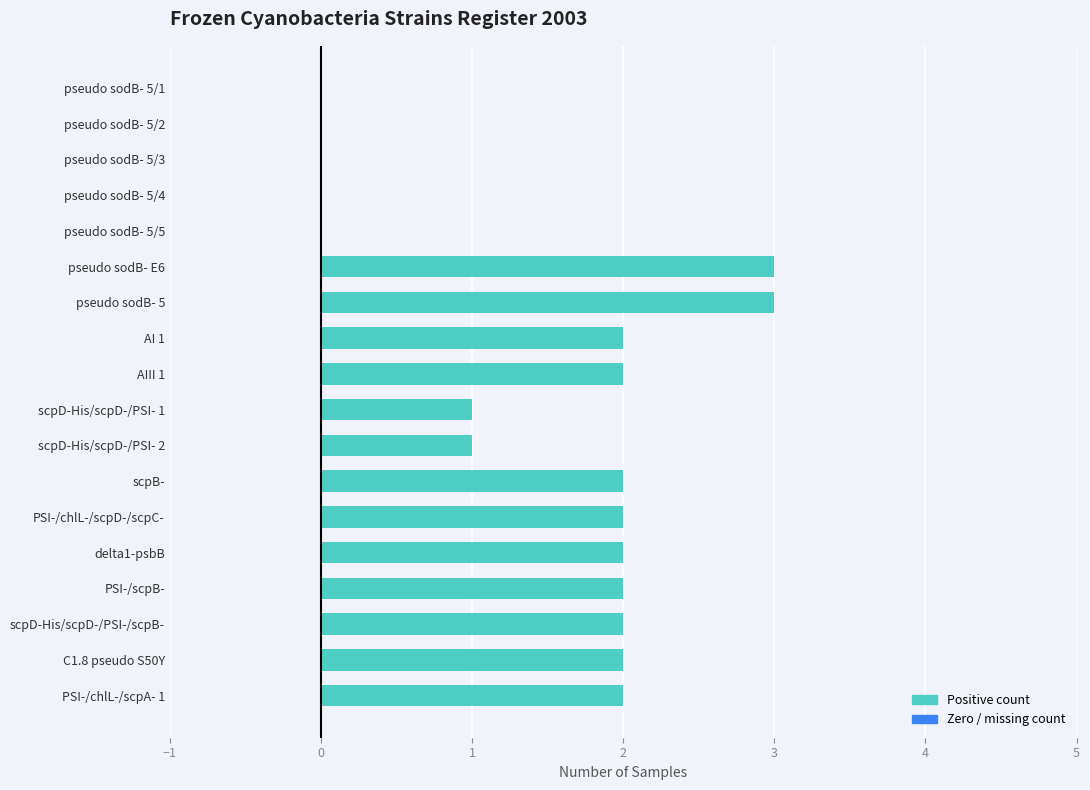

What is the greatest value displayed?

3